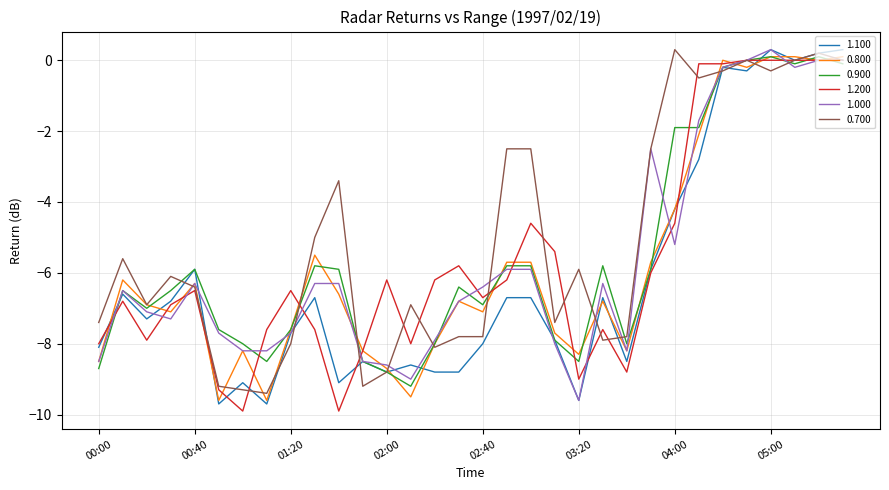

After their last crossing, which series has the higher values: 0.700 or 0.800?

0.800